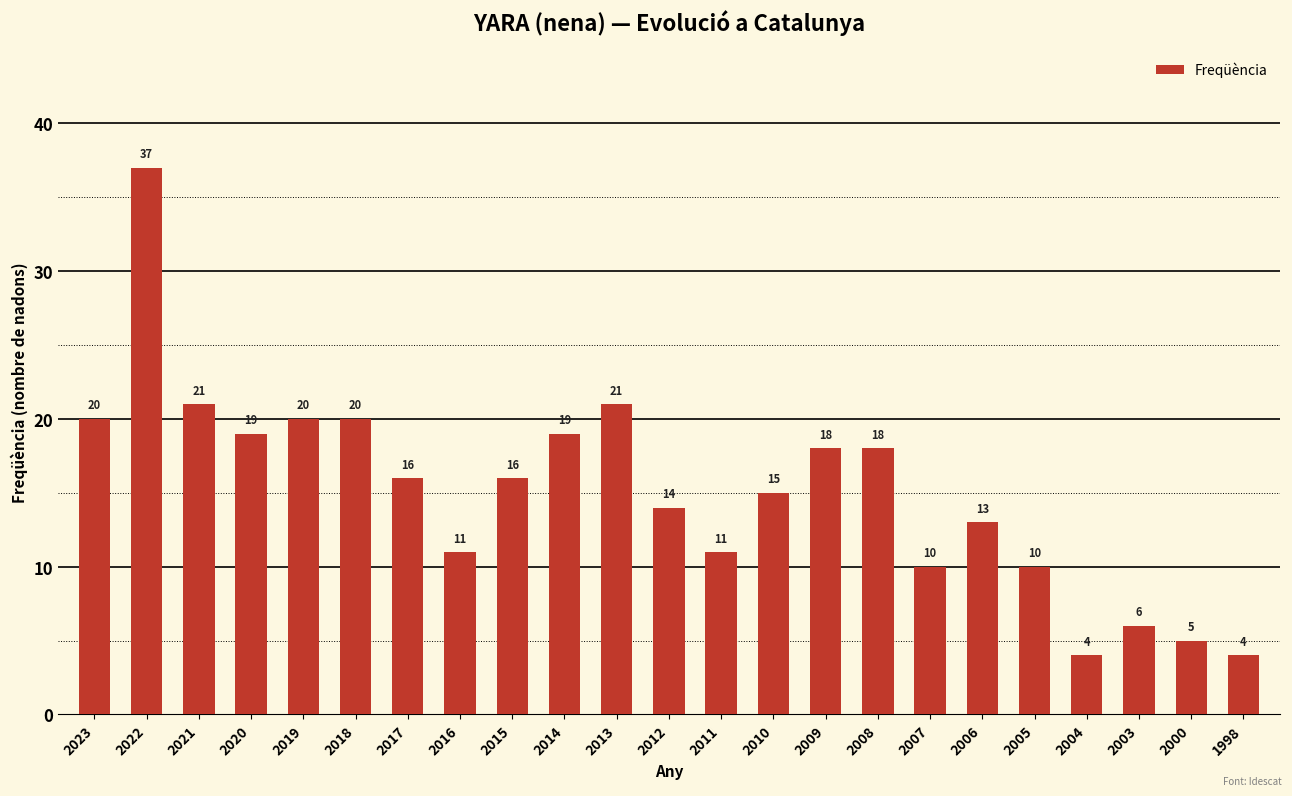

Between 2000 and 2007, which is larger?

2007